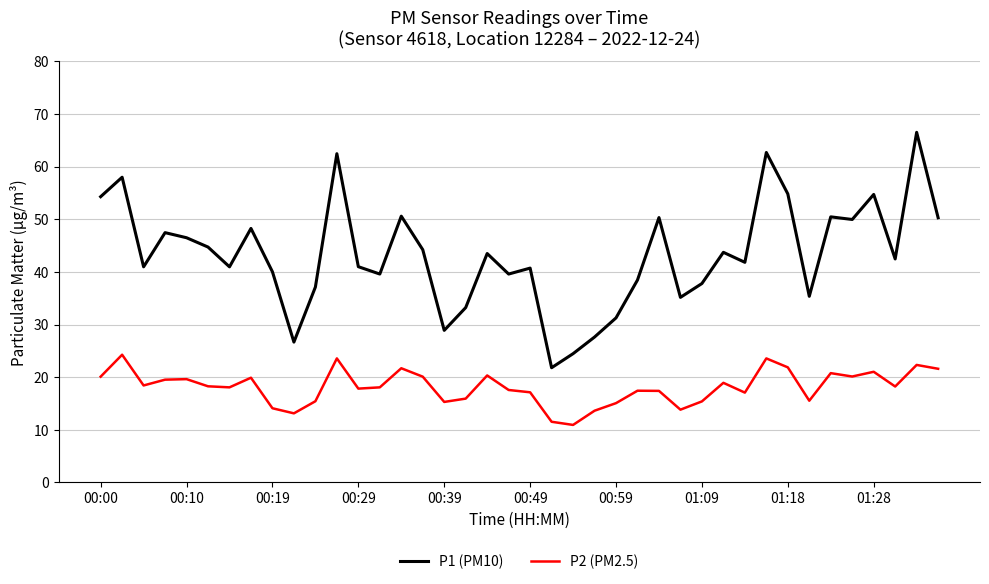

How many lines are shown in the chart?

2